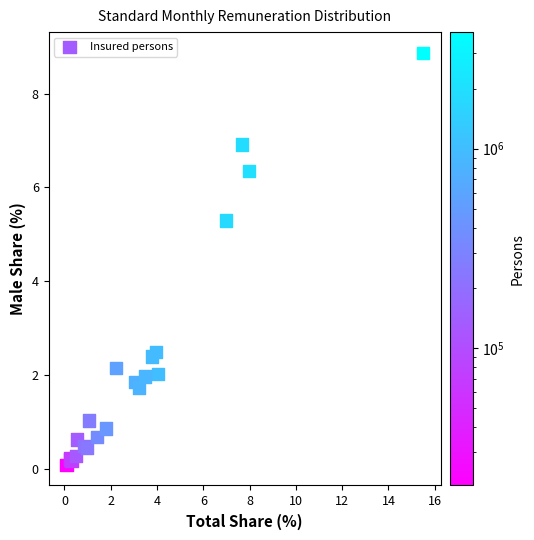

What Y value in the scatter plot is closest to 4?

5.3